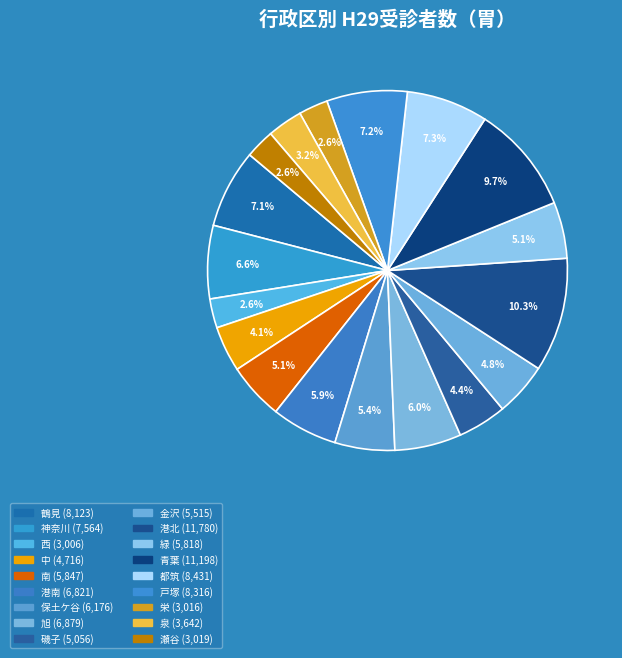

To the nearest percent, what is the average slice percentage?

6%